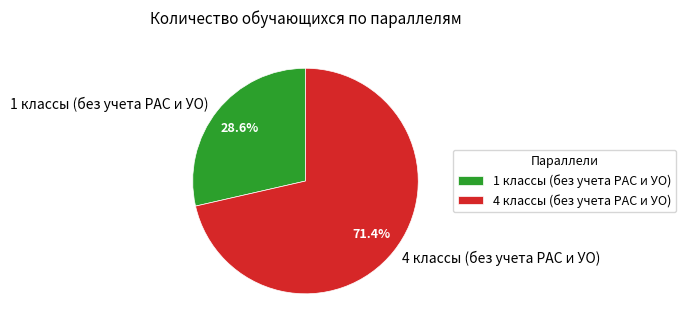

To the nearest percent, what portion does 4 классы (без учета РАС и УО) represent?

71%